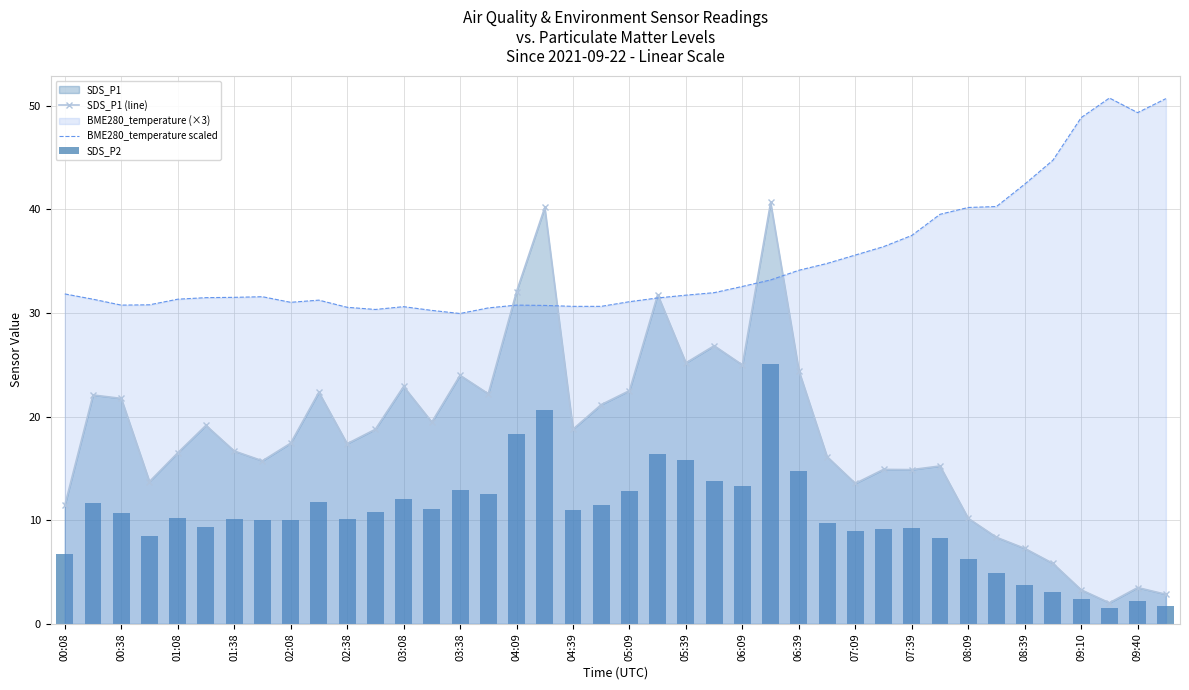

The value of BME280_temperature scaled at 06:39 is 10.9. True or false?

False